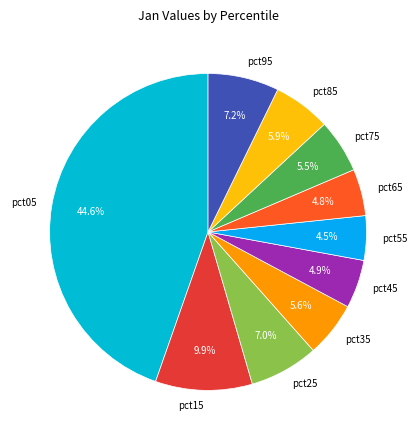

Which slice is the largest?

pct05